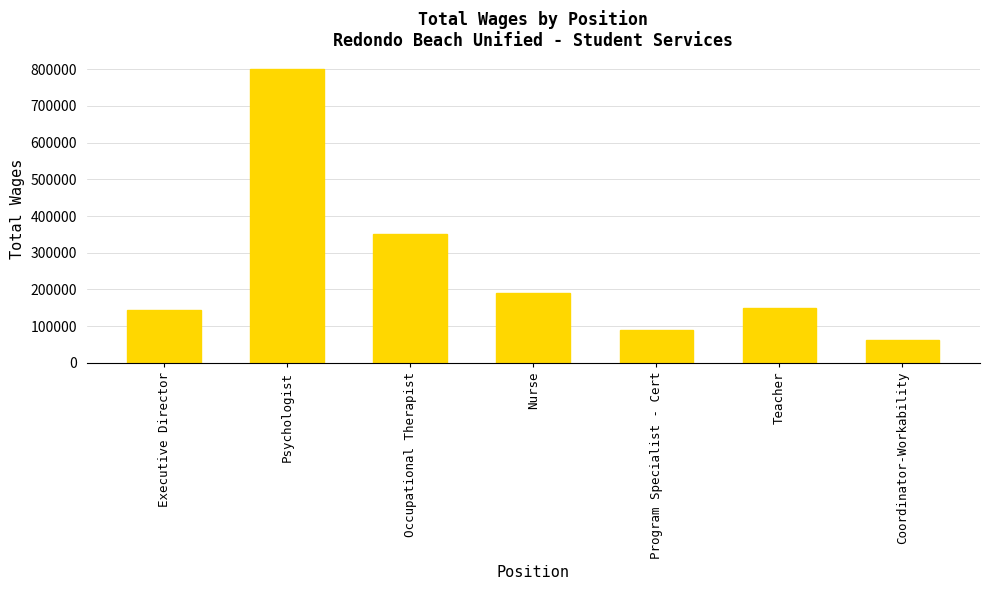

Reading left to right, list all the values displayed in this chart.

143428	801047	352211	190141	89904	150249	61381